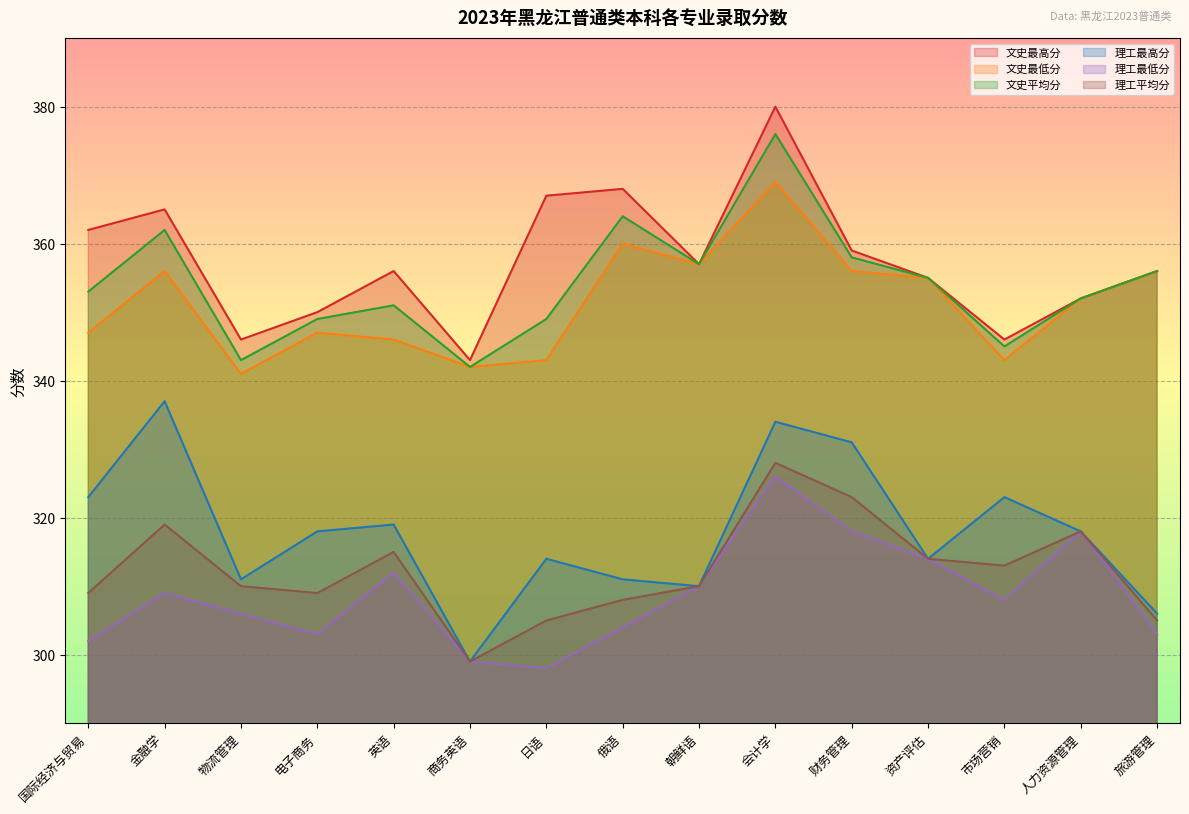

True or false: 理工最低分 and 文史平均分 cross at least once.

False